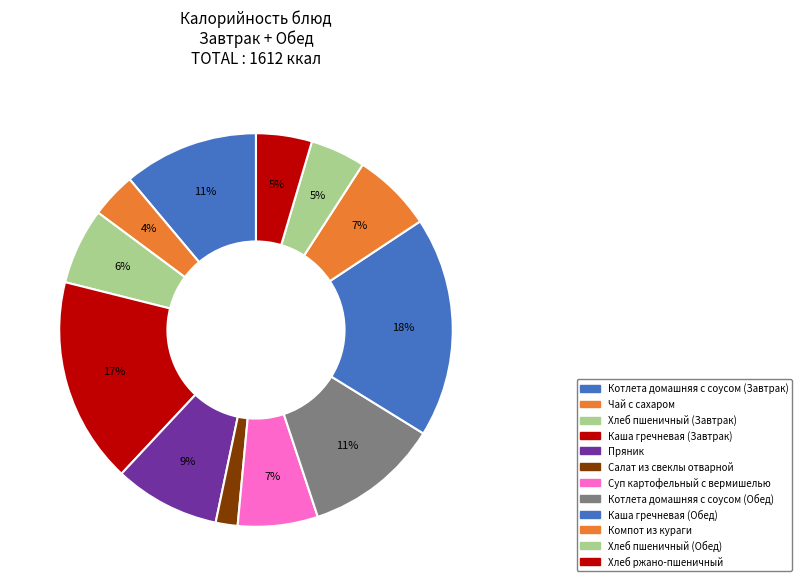

Which has a higher value, Суп картофельный с вермишелью or Каша гречневая (Завтрак)?

Каша гречневая (Завтрак)